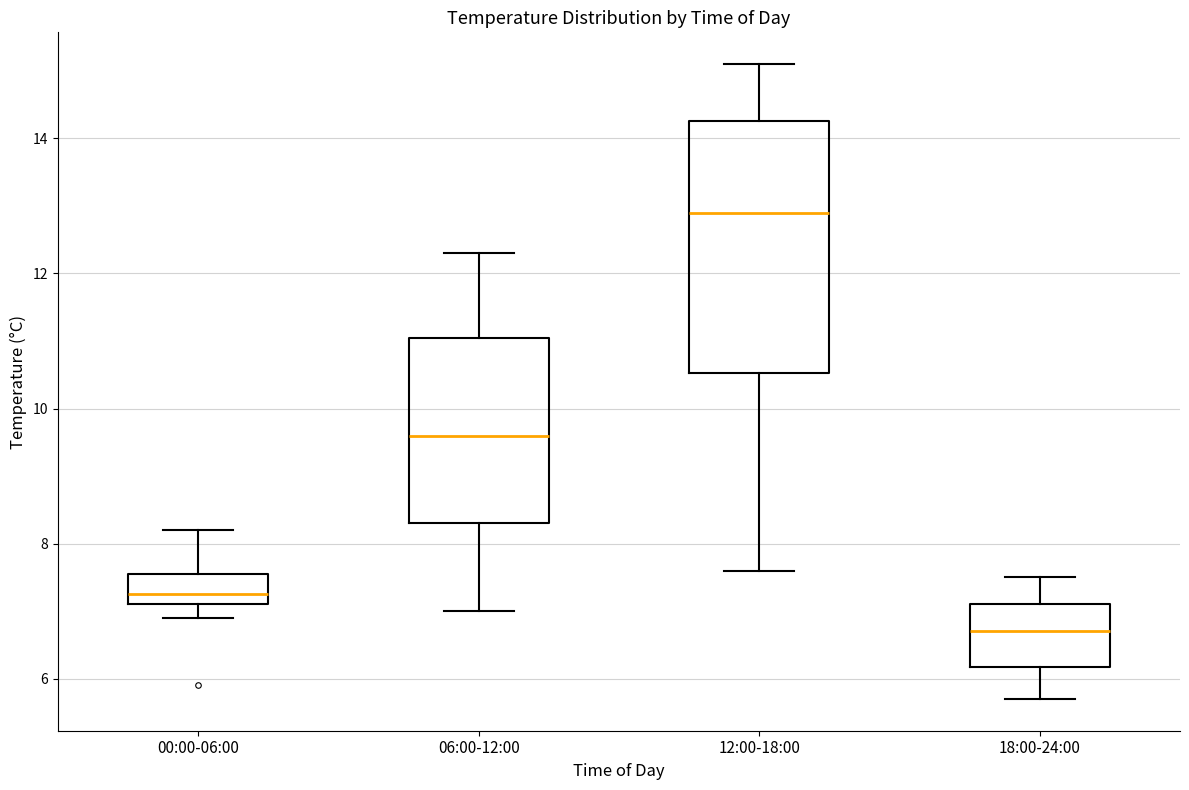

Which box's median line is the highest?

12:00-18:00